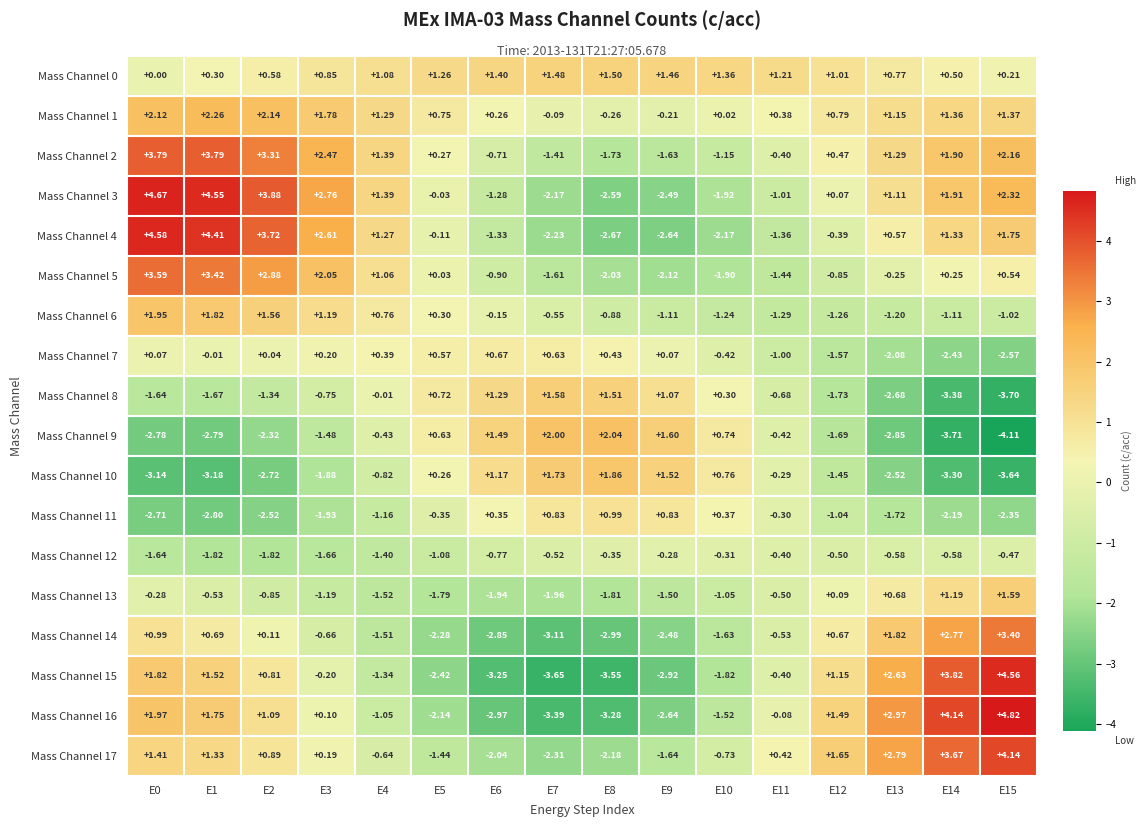

What is the total value across all series at E13?

1.9